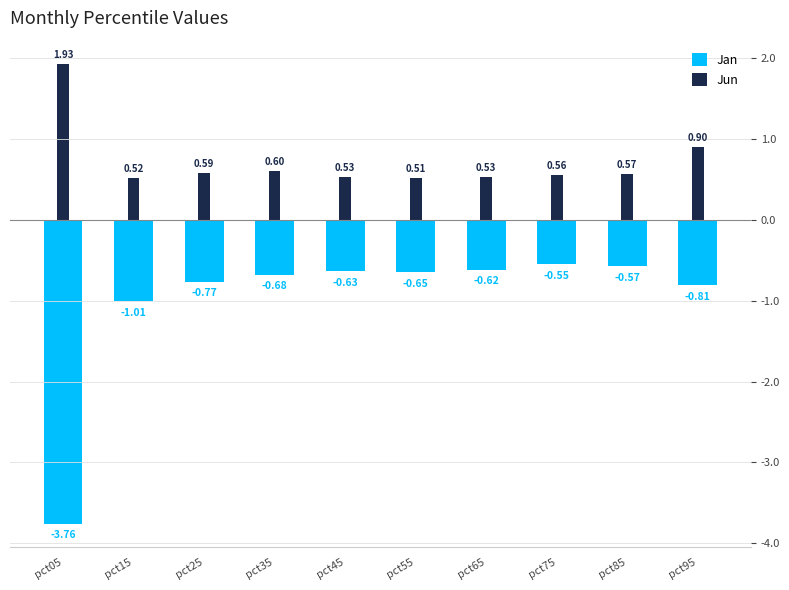

At how many categories does at least one series exceed -3?

10